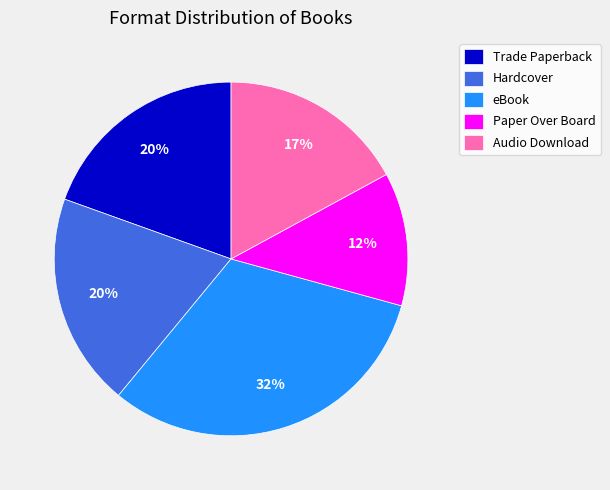

Does any single category account for the majority?

No